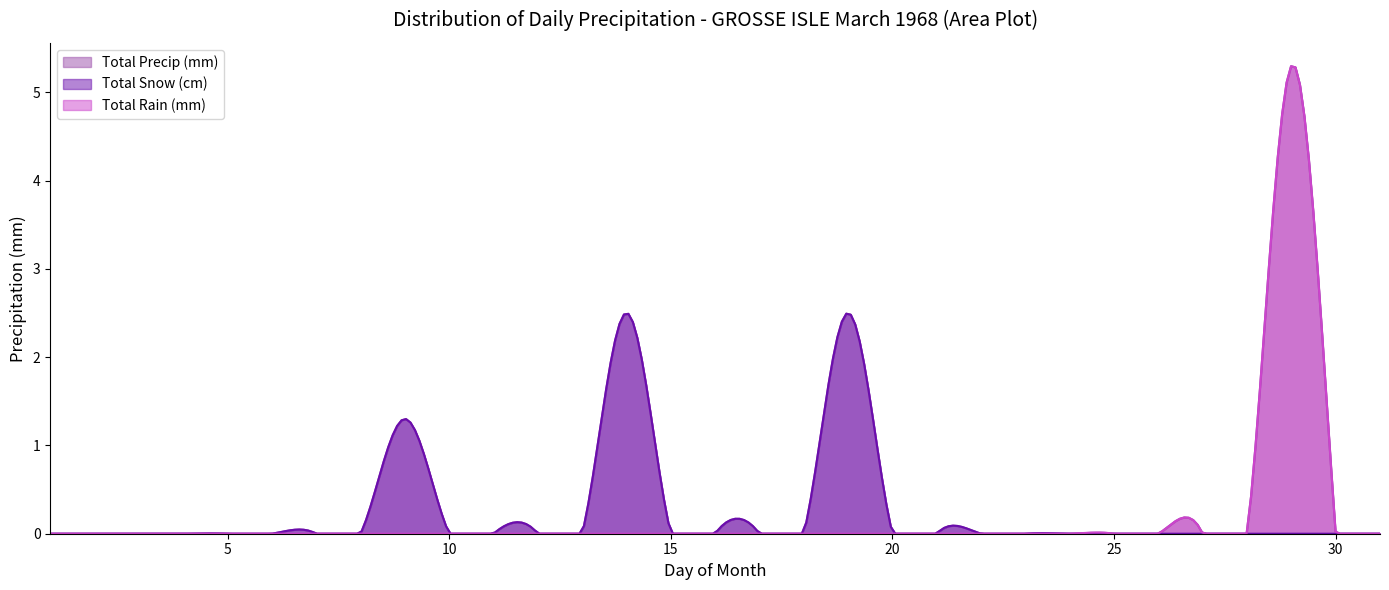

True or false: Total Snow (cm) and Total Rain (mm) cross at least once.

True